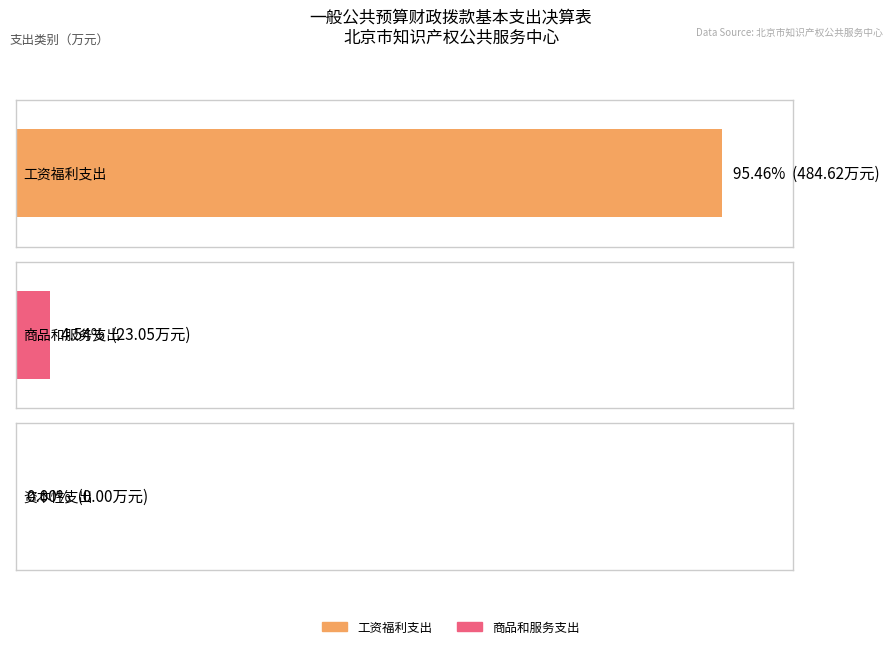

True or false: 工资福利支出 has a value of 0.0 at 商品和服务支出.

True